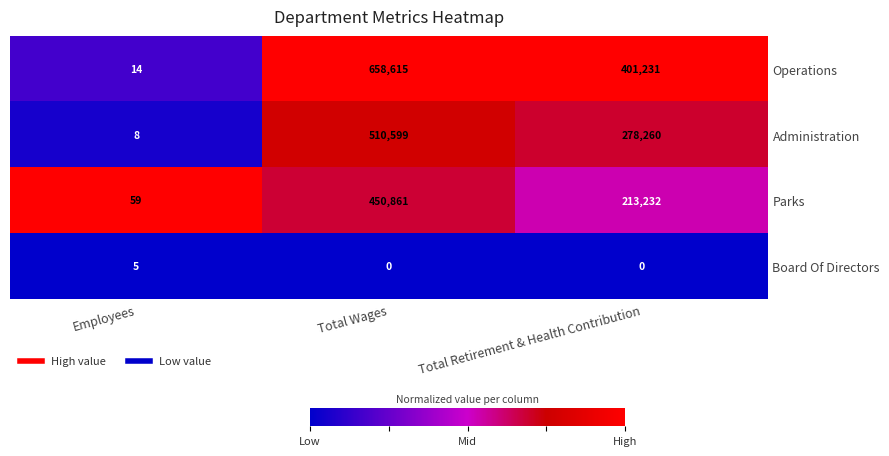

Reading left to right, transcribe all the data shown in this chart.

Operations: Employees=14	Total Wages=658615	Total Retirement & Health Contribution=401231
Administration: Employees=8	Total Wages=510599	Total Retirement & Health Contribution=278260
Parks: Employees=59	Total Wages=450861	Total Retirement & Health Contribution=213232
Board Of Directors: Employees=5	Total Wages=0	Total Retirement & Health Contribution=0